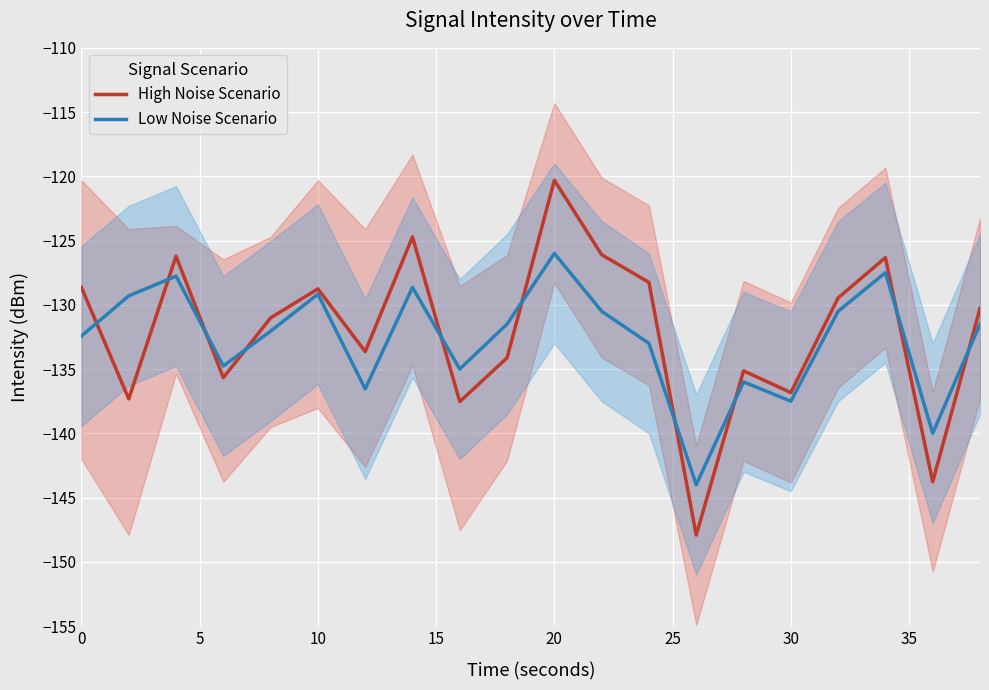

What are all the series names shown in the legend?

High Noise Scenario, Low Noise Scenario